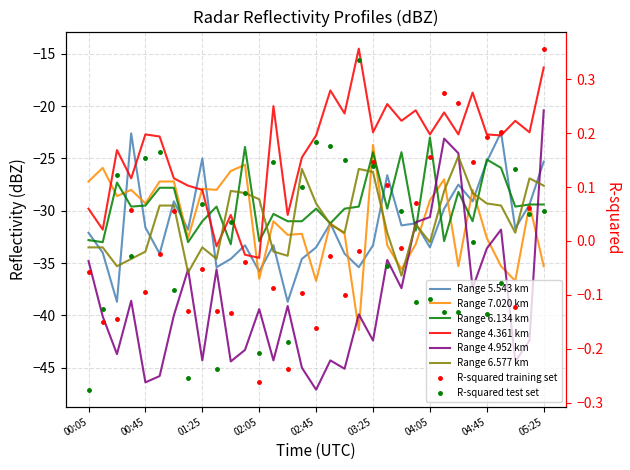

What is the sum of the 5.543 values at 05:25 and 02:15?

-58.6